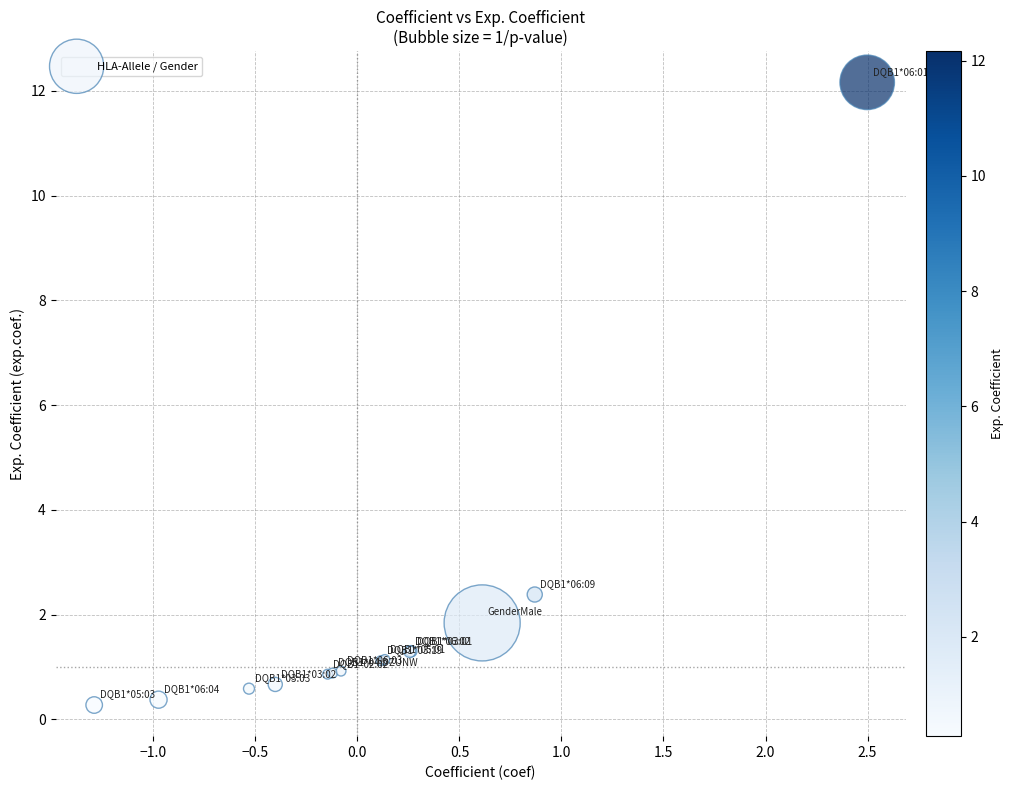

What Y value in the scatter plot is closest to 6?

2.4